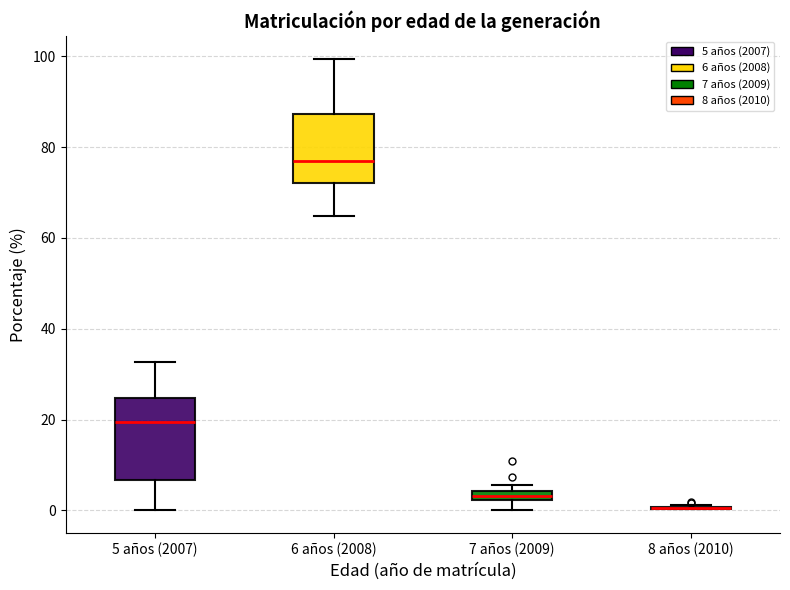

Where is the lower edge of the box for 7 años (2009) on the y-axis? The values are not printed on the chart, so give them approximately, as read against the axis.

2